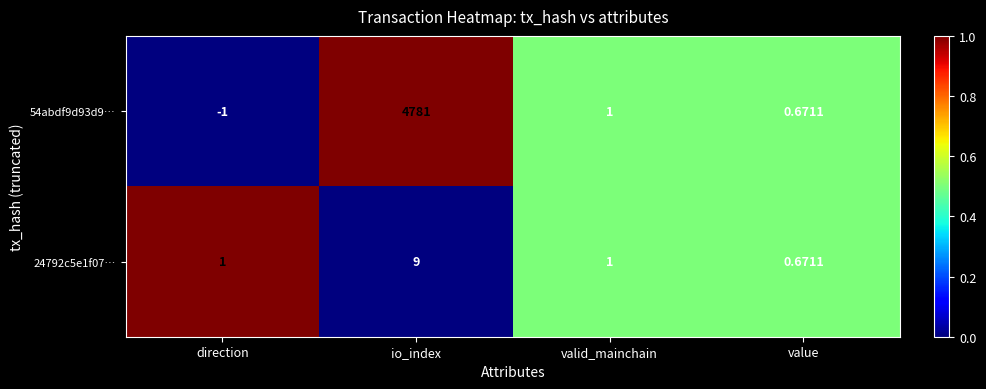

Rank the series by their maximum value, from lowest to highest.

24792c5e1f07…, 54abdf9d93d9…